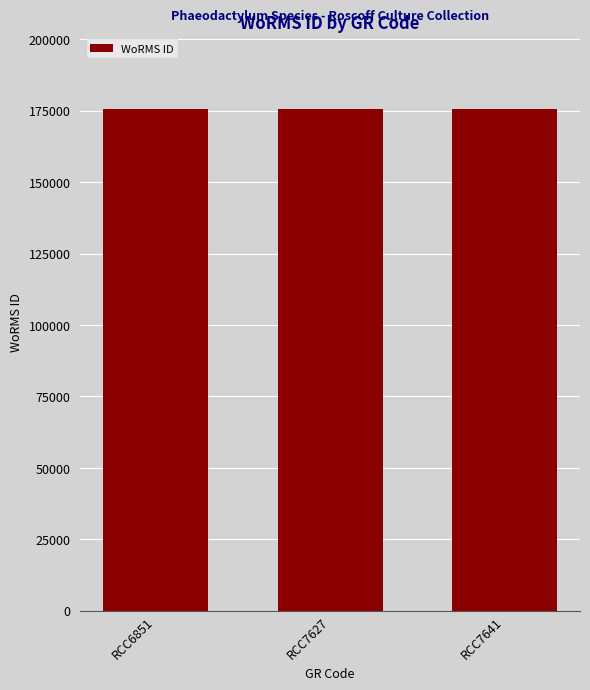

True or false: the data shows 266109 at RCC7627.

False